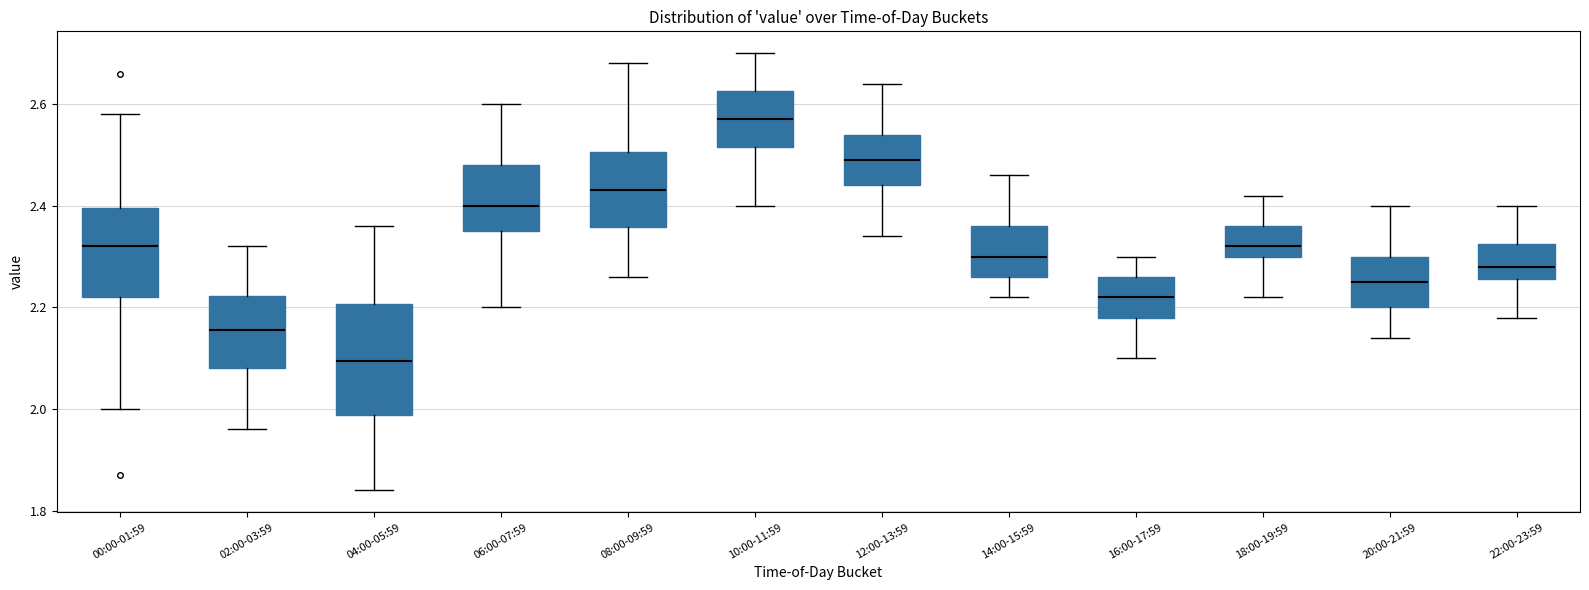

Reading left to right, read every box against the y-axis: the position of its median line, the range the box covers, and the ends of its whiskers. The values are not printed on the chart, so give them approximately, as read against the axis.

00:00-01:59: median 2.32, box 2.22 to 2.40, whiskers 2.00 to 2.58
02:00-03:59: median 2.16, box 2.08 to 2.22, whiskers 1.96 to 2.32
04:00-05:59: median 2.10, box 1.98 to 2.20, whiskers 1.84 to 2.36
06:00-07:59: median 2.40, box 2.36 to 2.48, whiskers 2.20 to 2.60
08:00-09:59: median 2.44, box 2.36 to 2.50, whiskers 2.26 to 2.68
10:00-11:59: median 2.58, box 2.52 to 2.62, whiskers 2.40 to 2.70
12:00-13:59: median 2.50, box 2.44 to 2.54, whiskers 2.34 to 2.64
14:00-15:59: median 2.30, box 2.26 to 2.36, whiskers 2.22 to 2.46
16:00-17:59: median 2.22, box 2.18 to 2.26, whiskers 2.10 to 2.30
18:00-19:59: median 2.32, box 2.30 to 2.36, whiskers 2.22 to 2.42
20:00-21:59: median 2.26, box 2.20 to 2.30, whiskers 2.14 to 2.40
22:00-23:59: median 2.28, box 2.26 to 2.32, whiskers 2.18 to 2.40